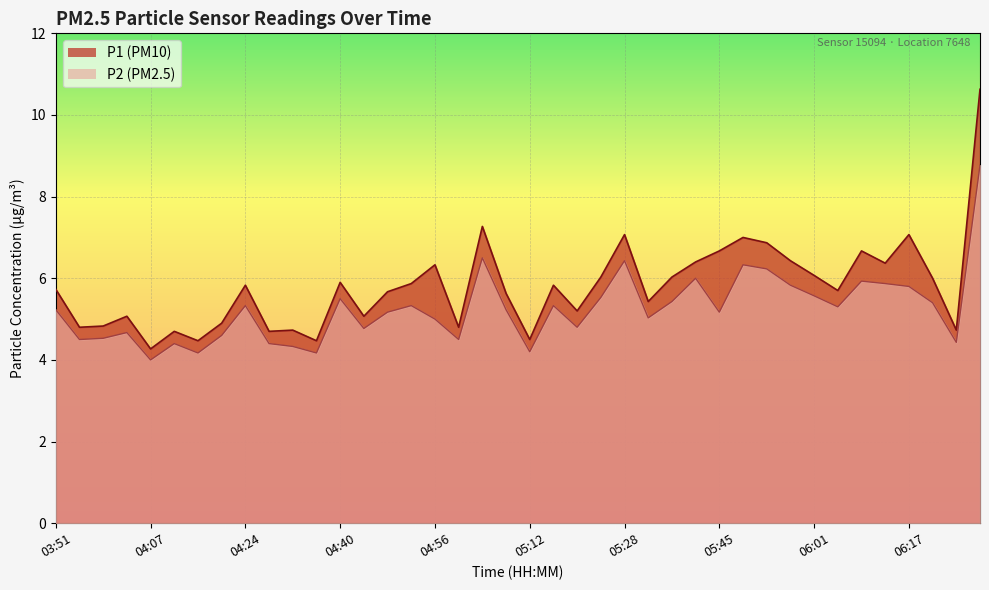

What is the approximate value of P2 at 04:48?

5.2